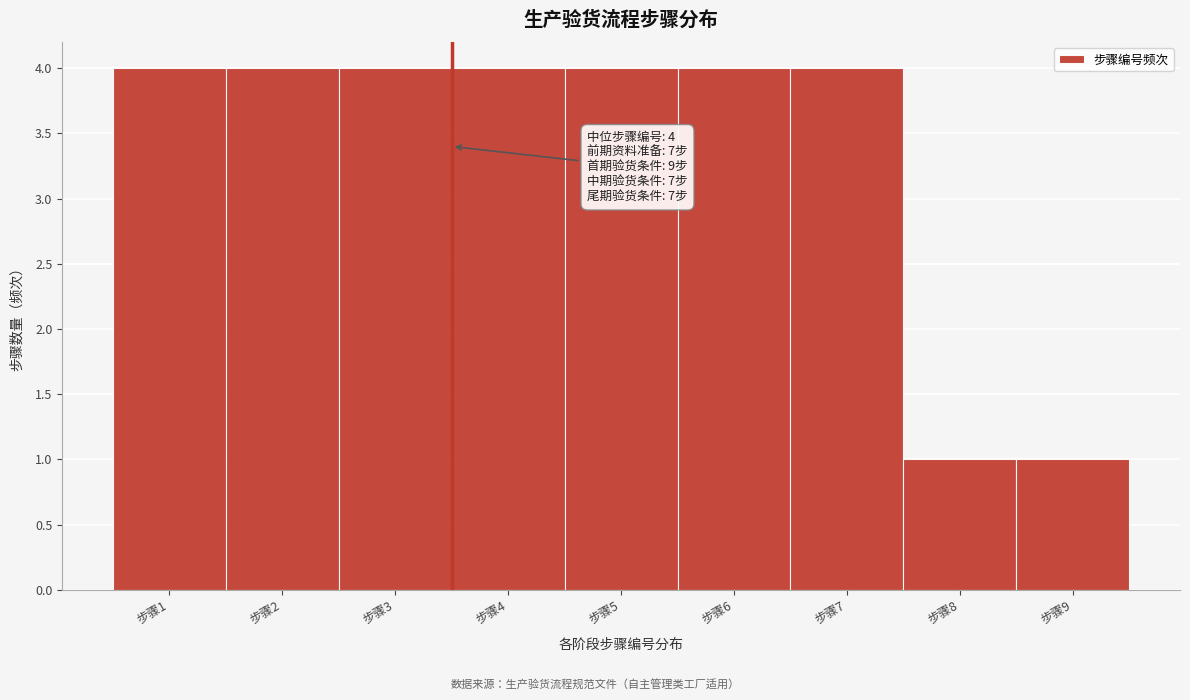

Reading left to right, what are all the values shown in this chart?

4	4	4	4	4	4	4	1	1